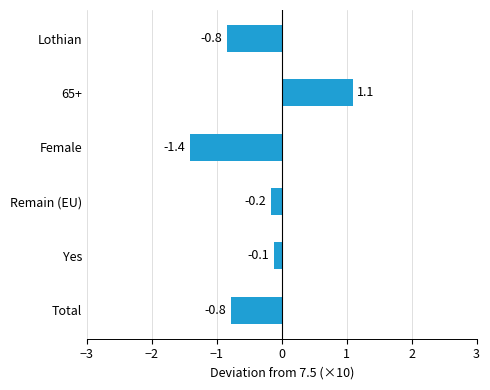

Which has a higher value, Total or Remain (EU)?

Remain (EU)